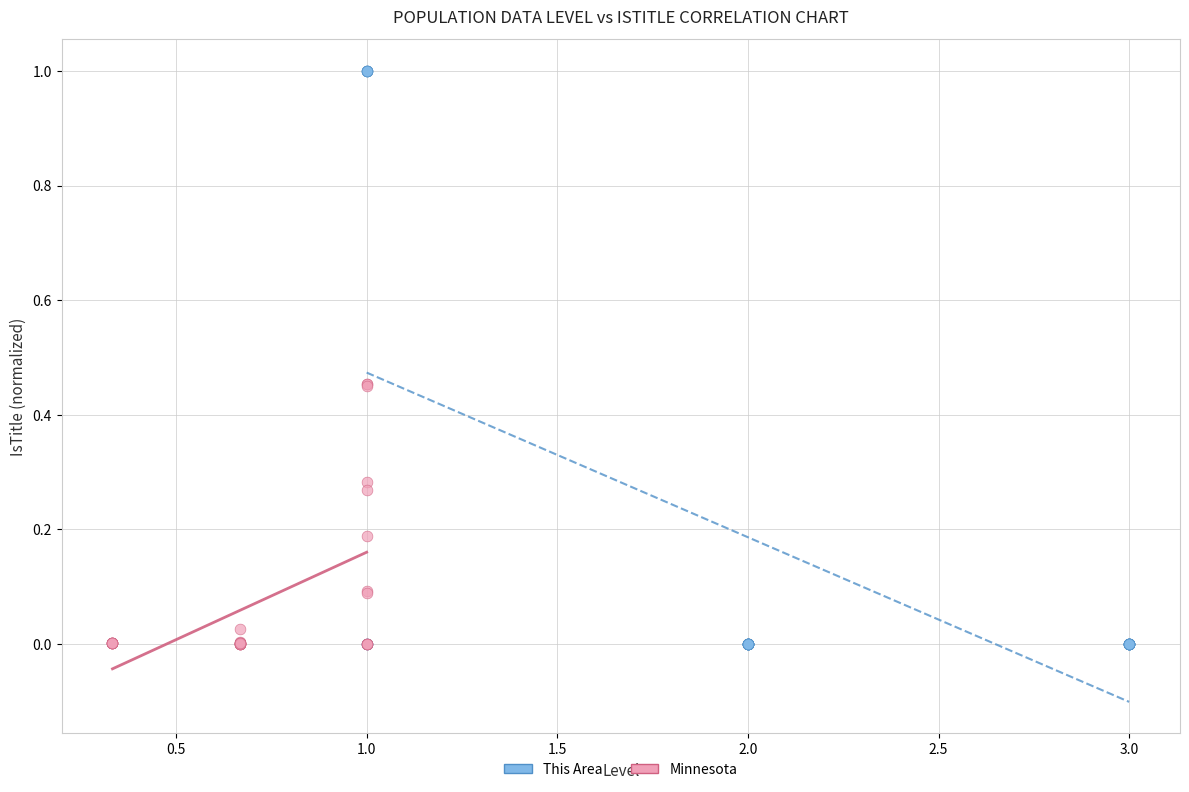

Which series has the widest spread of Y values?

This Area